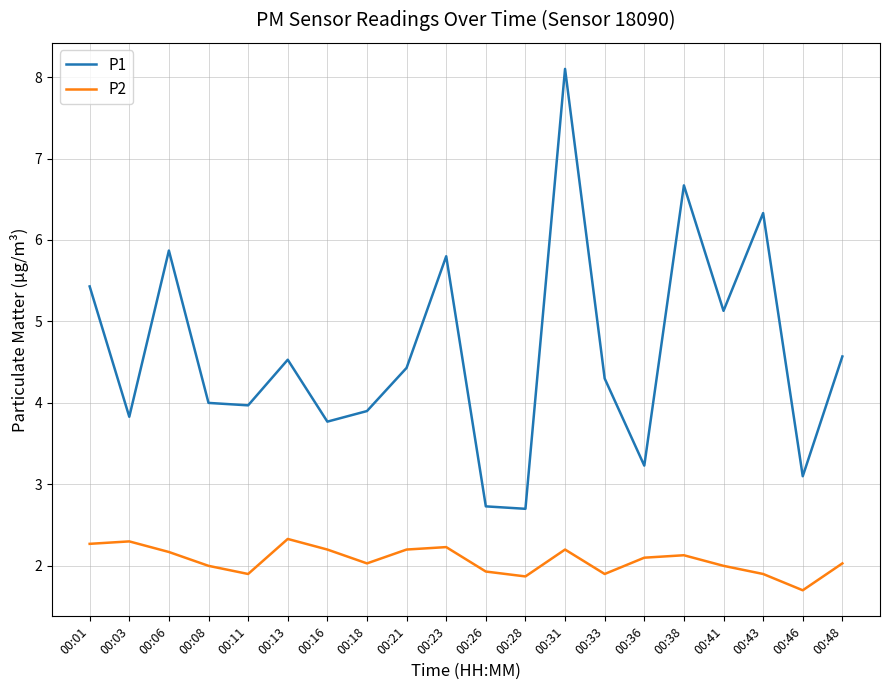

Reading left to right, extract all data points from this chart.

P1: 00:01=5.4	00:03=3.8	00:06=5.9	00:08=4.0	00:11=4.0	00:13=4.5	00:16=3.8	00:18=3.9	00:21=4.4	00:23=5.8	00:26=2.7	00:28=2.7	00:31=8.1	00:33=4.3	00:36=3.2	00:38=6.7	00:41=5.1	00:43=6.3	00:46=3.1	00:48=4.6
P2: 00:01=2.3	00:03=2.3	00:06=2.2	00:08=2.0	00:11=1.9	00:13=2.3	00:16=2.2	00:18=2.0	00:21=2.2	00:23=2.2	00:26=1.9	00:28=1.9	00:31=2.2	00:33=1.9	00:36=2.1	00:38=2.1	00:41=2.0	00:43=1.9	00:46=1.7	00:48=2.0